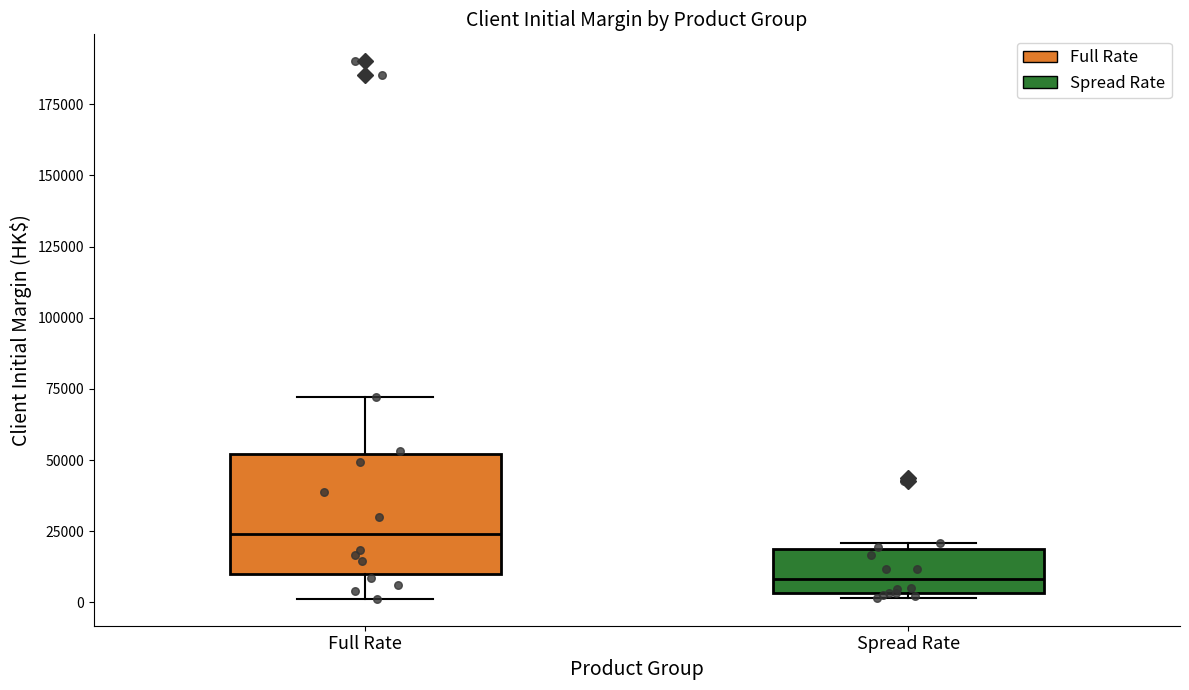

Reading left to right, transcribe this box plot: for each box, give where its median line is, the range the box spans, and where its two whiskers end, as read against the y-axis. The values are not printed on the chart, so give them approximately, as read against the axis.

Full Rate: median 25000, box 10000 to 50000, whiskers 0 to 70000
Spread Rate: median 10000, box 5000 to 20000, whiskers 0 to 20000 (just above the box's upper edge)